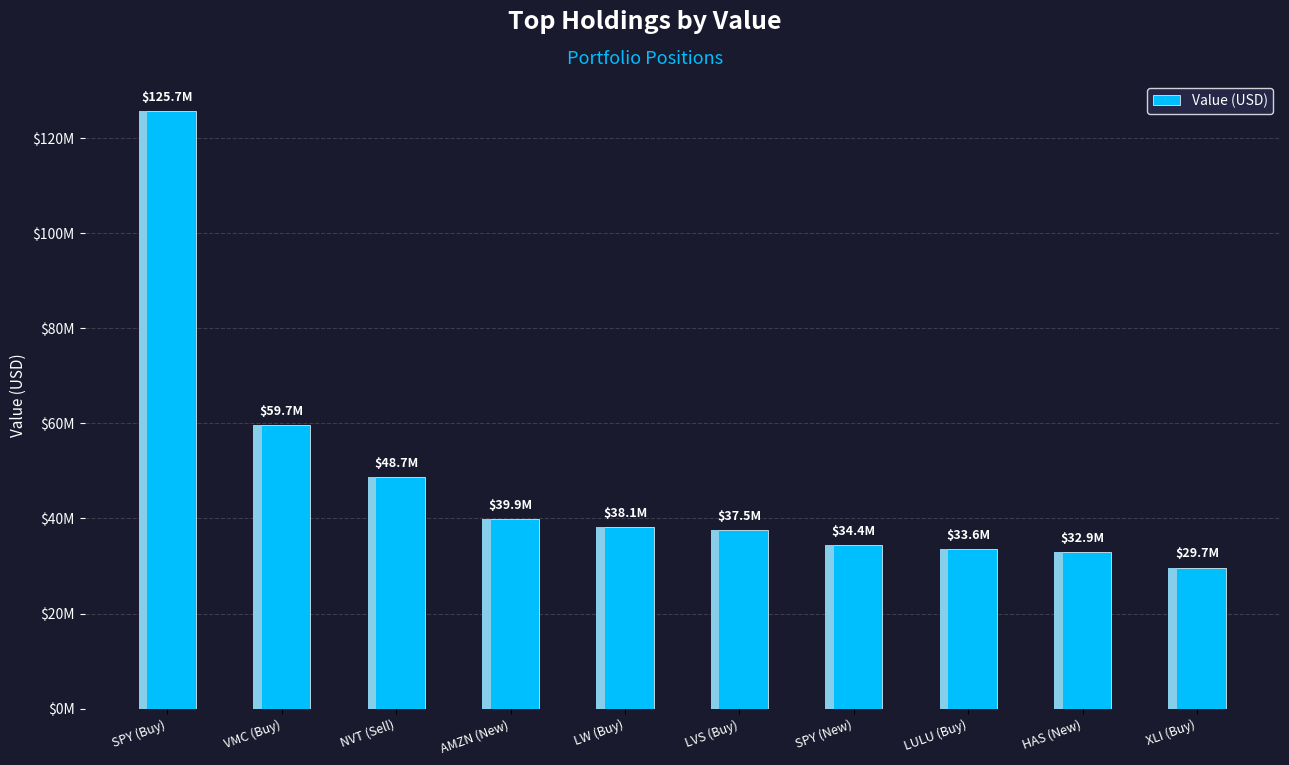

What is the difference between the values at NVT (Sell) and LULU (Buy)?

15153921